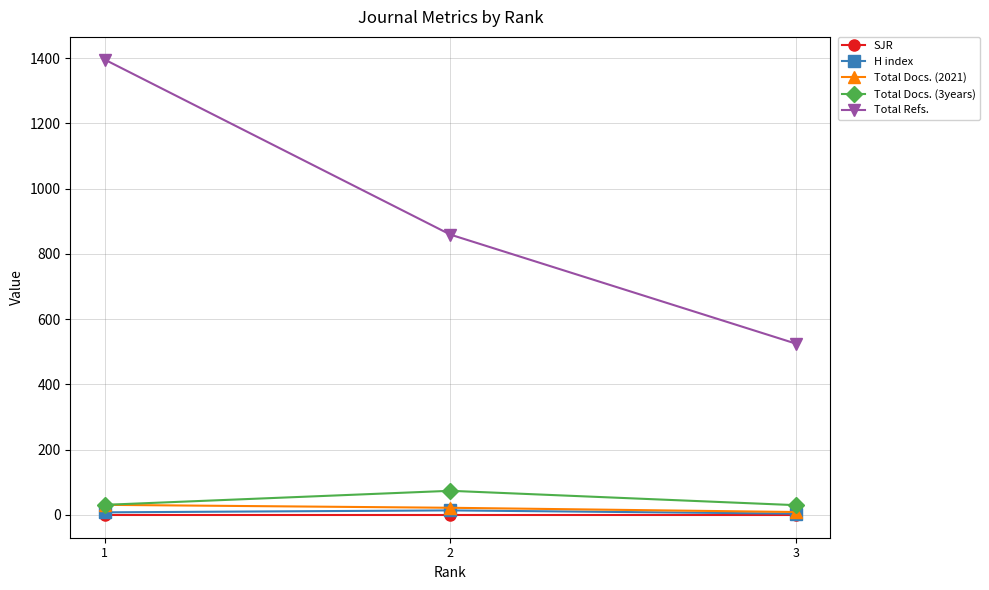

How many data points in Total Docs. (2021) are less than 22?

1